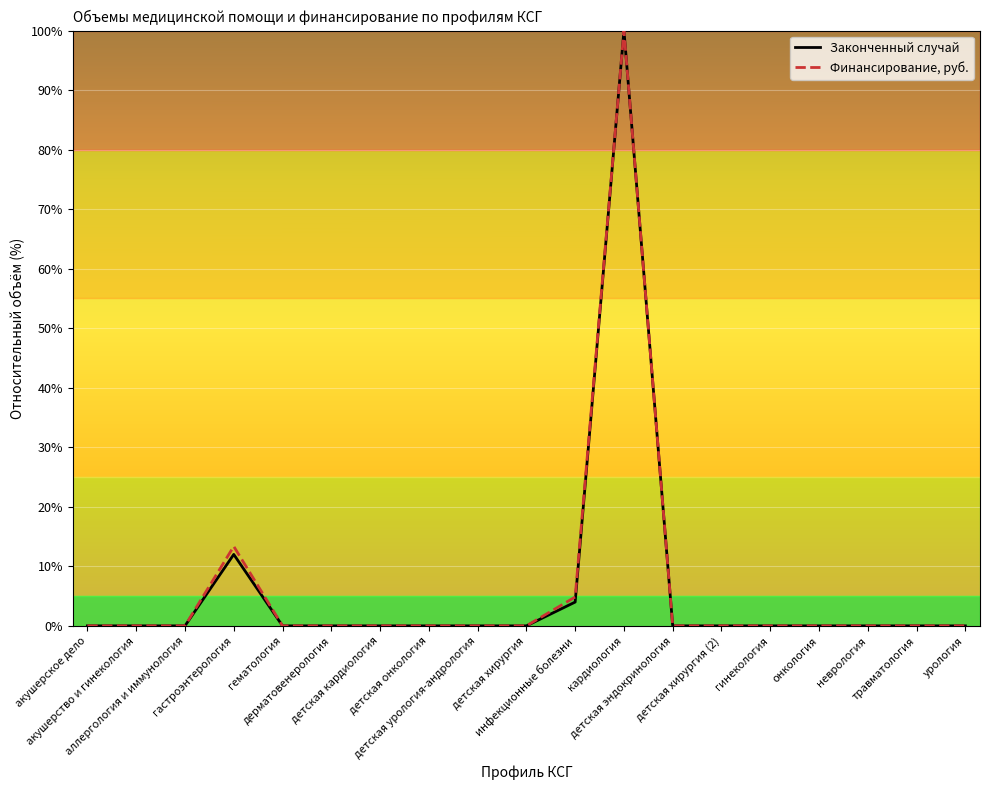

What is the sum of all Законченный случай values?

116.0